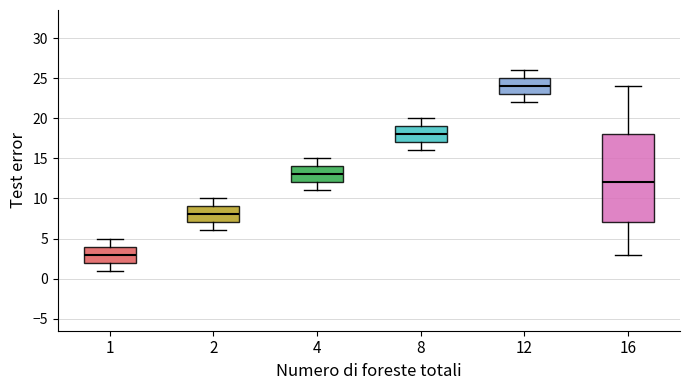

Reading left to right, read every box against the y-axis: the position of its median line, the range the box covers, and the ends of its whiskers. The values are not printed on the chart, so give them approximately, as read against the axis.

1: median 3, box 2 to 4, whiskers 1 to 5
2: median 8, box 7 to 9, whiskers 6 to 10
4: median 13, box 12 to 14, whiskers 11 to 15
8: median 18, box 17 to 19, whiskers 16 to 20
12: median 24, box 23 to 25, whiskers 22 to 26
16: median 12, box 7 to 18, whiskers 3 to 24